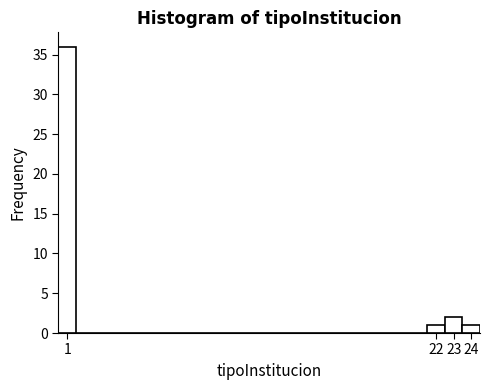

Over which range of the x-axis is the bar tallest?

0.5 to 1.5